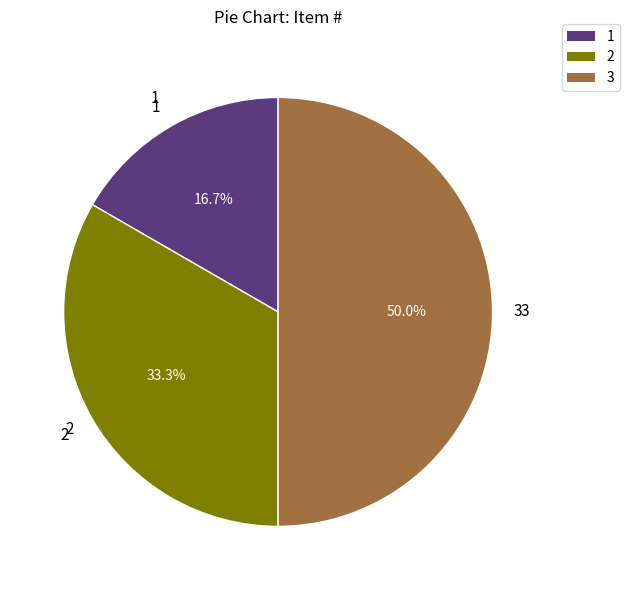

To the nearest percent, what portion does 1 represent?

17%